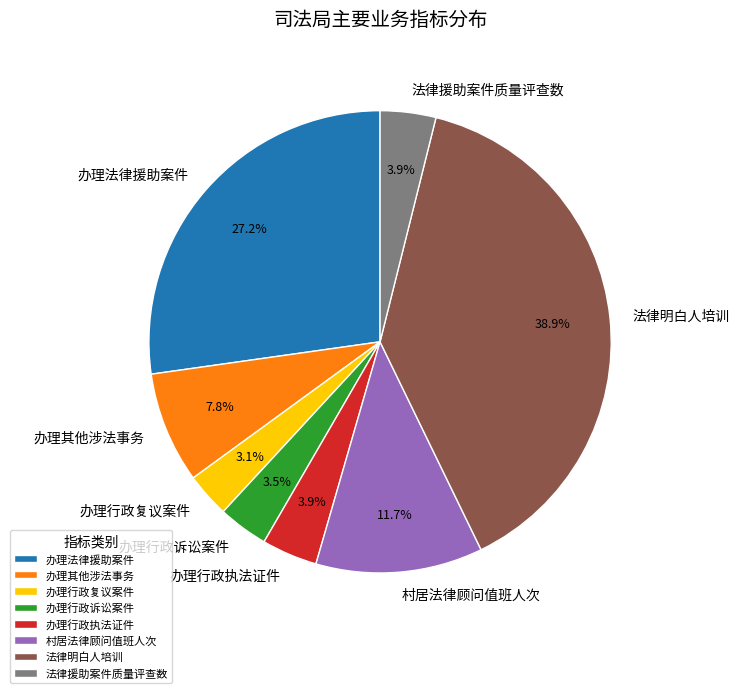

Which slice is the largest?

法律明白人培训